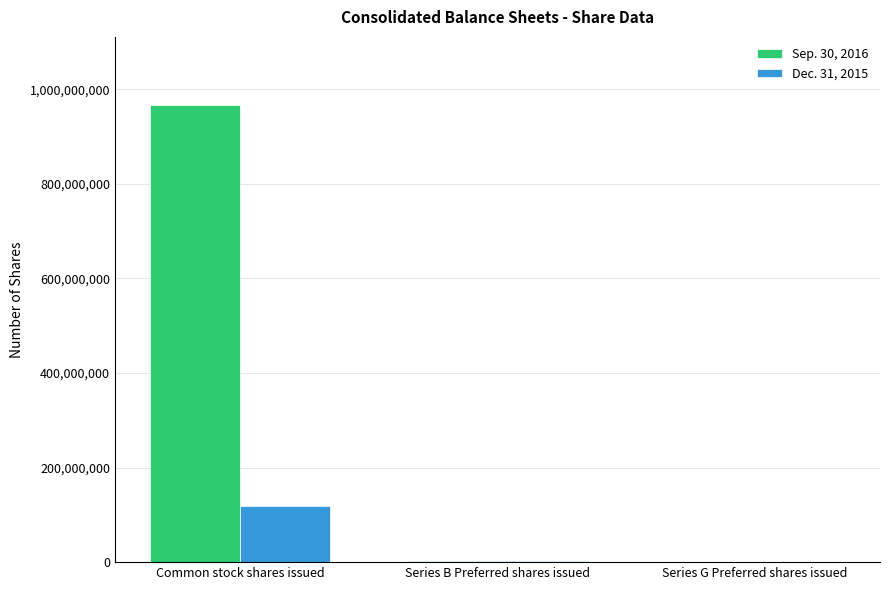

True or false: Dec. 31, 2015 has a value of 2480544 at Series B Preferred shares issued.

True